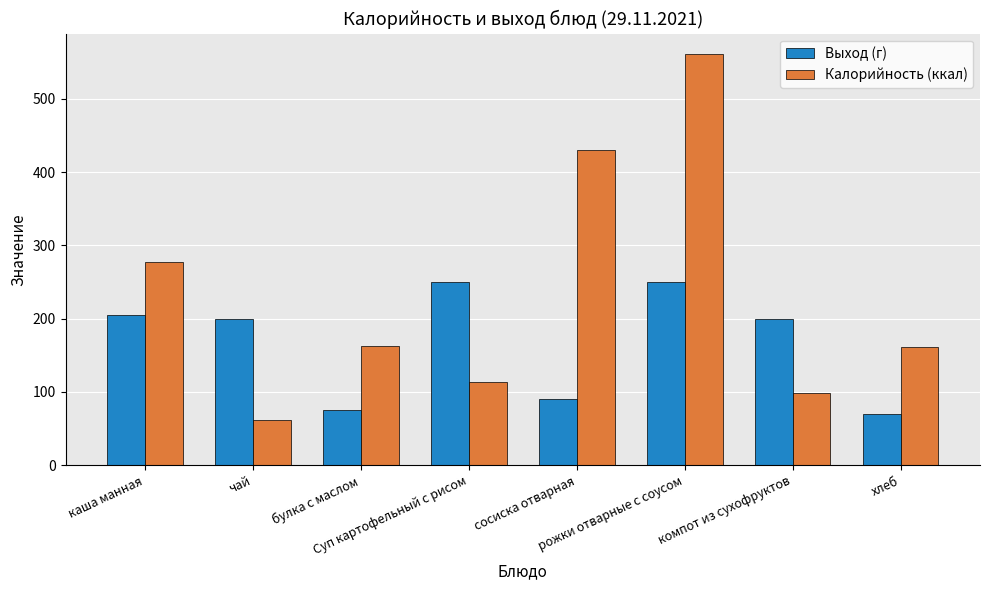

The value of Калорийность (ккал) at чай is 61.6. True or false?

True